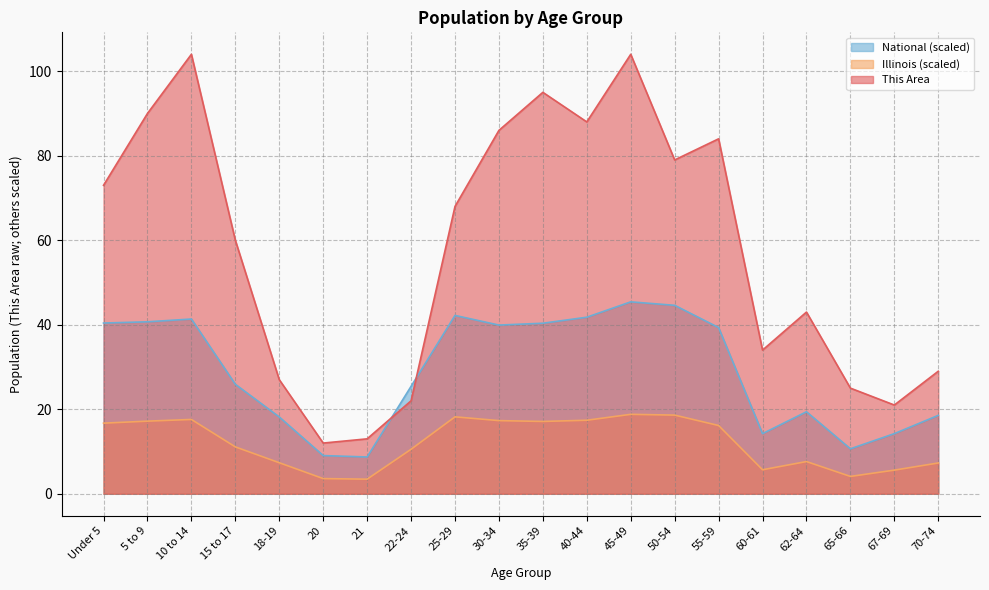

Which series changed the most between 22-24 and 30-34?

This Area